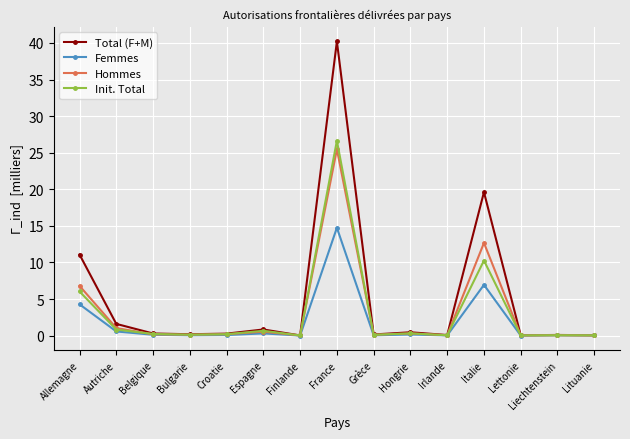

What is the sum of all Femmes values?

27.4